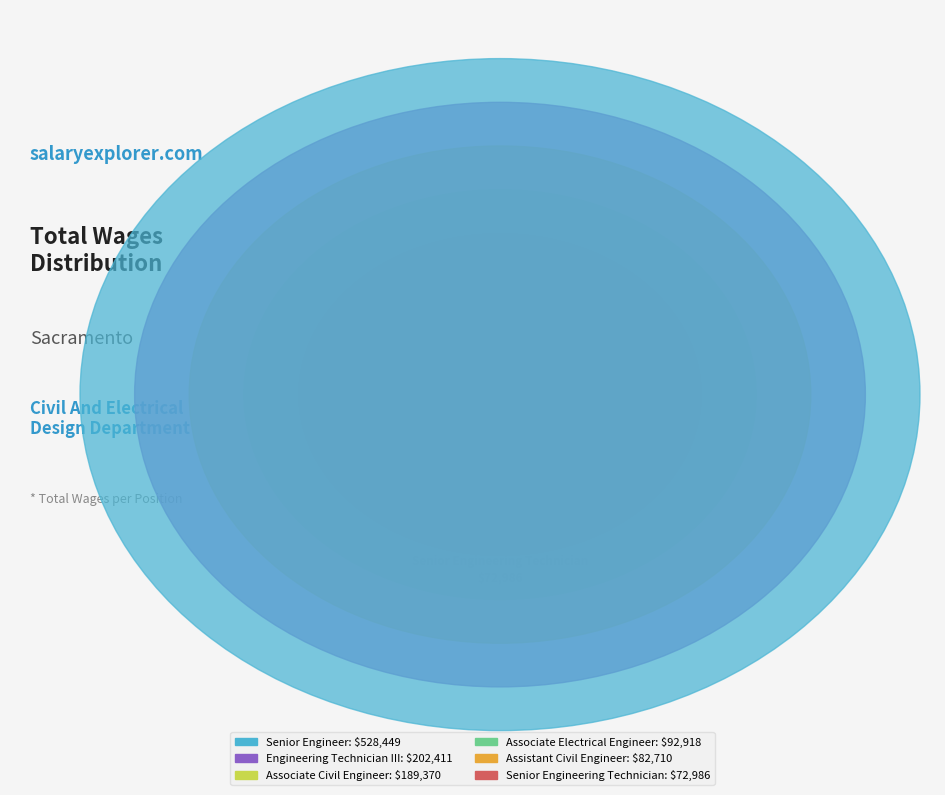

How much of the chart is everything except Senior Engineer?

54.8%